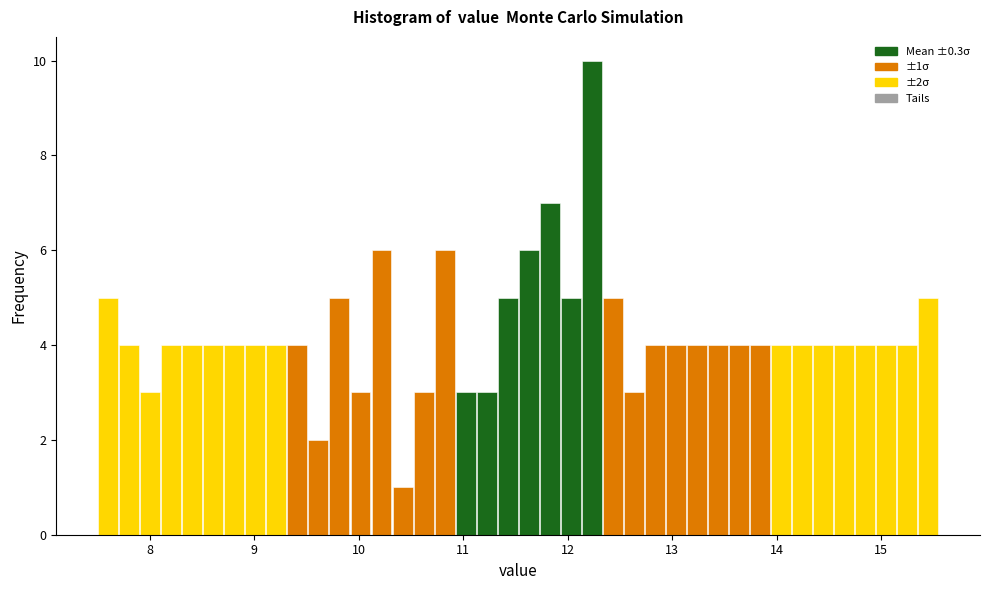

Read against the x-axis, roughly where is the centre of the tallest bar?

12.2